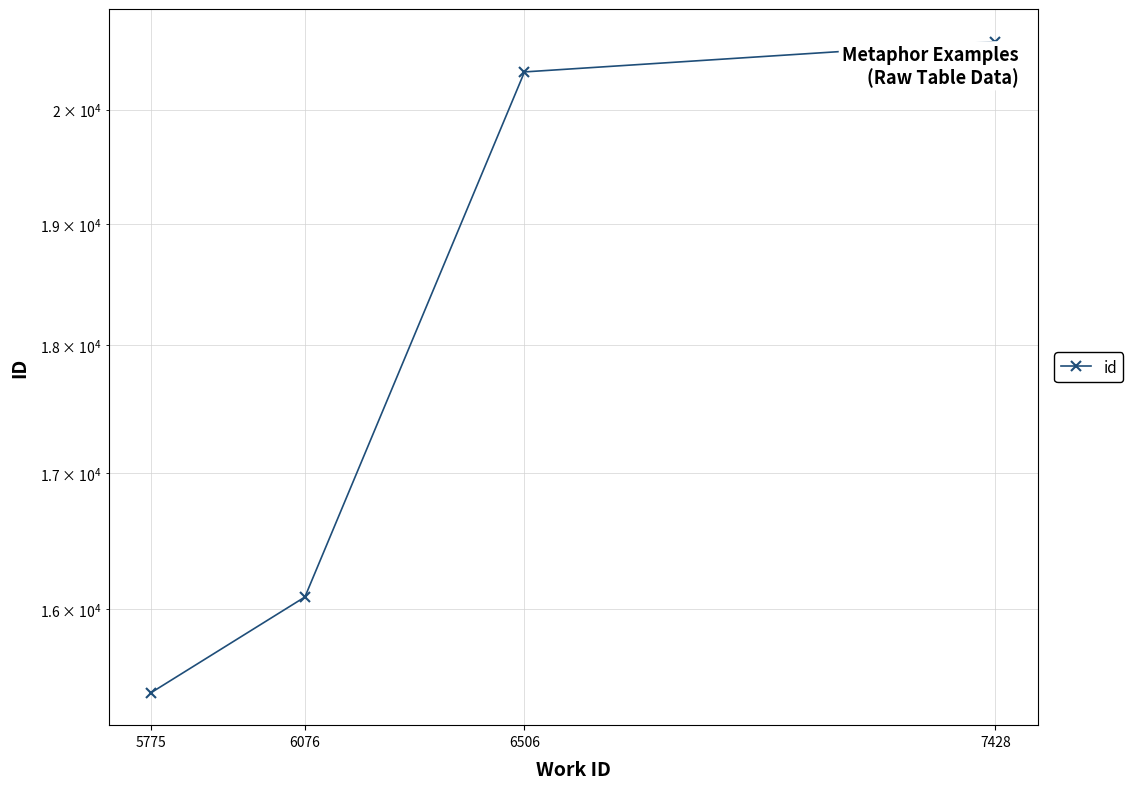

What is the difference between the maximum and minimum values?

5207